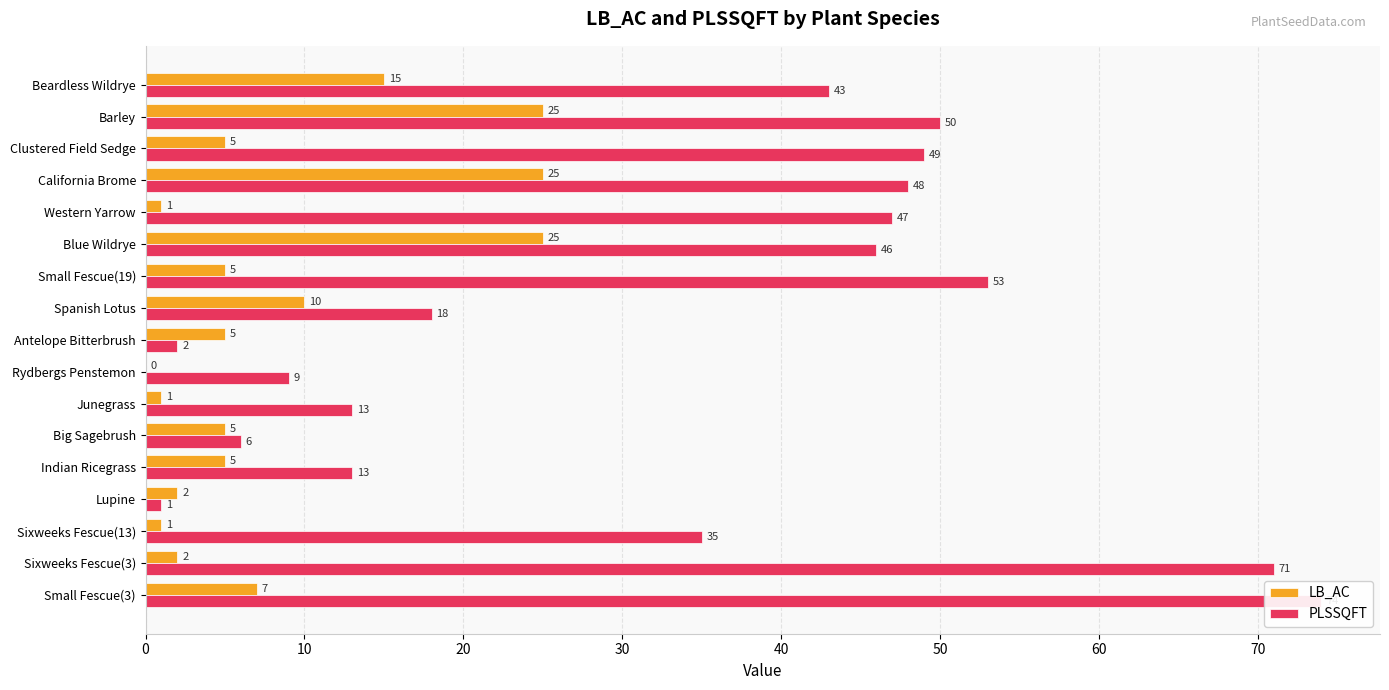

List the series in order of their peak value, highest first.

PLSSQFT, LB_AC